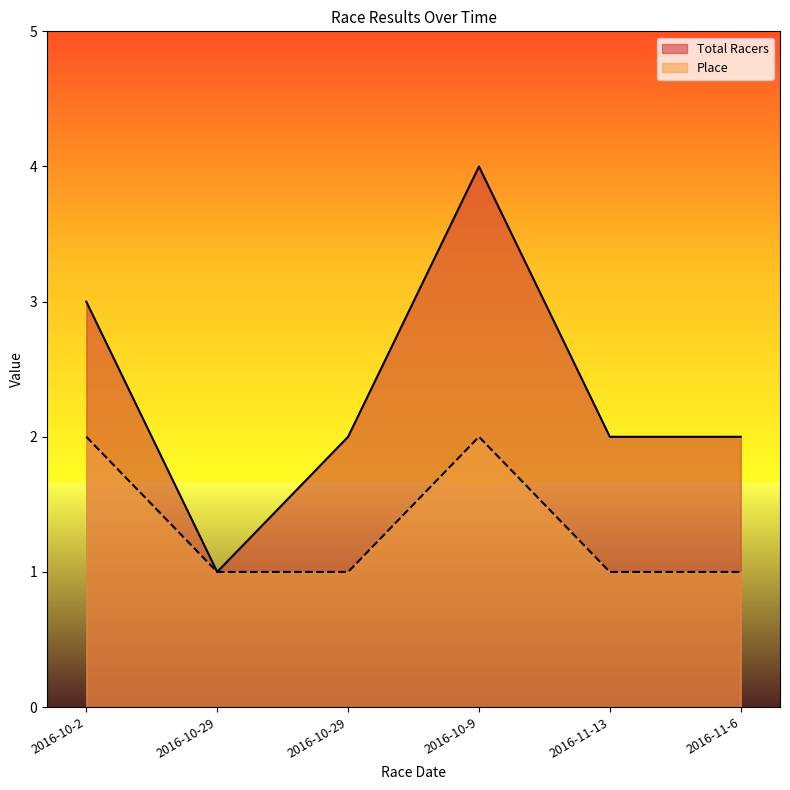

List the labels in order of Total Racers value, largest first.

2016-10-9, 2016-10-2, 2016-11-13, 2016-11-6, 2016-10-29, 2016-10-29